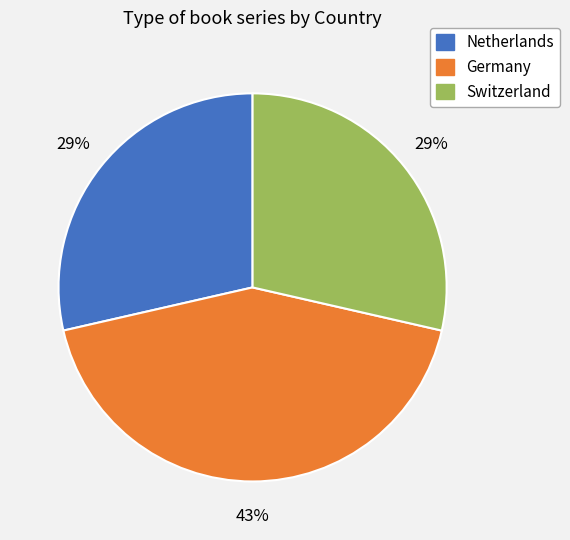

Count the number of slices in the pie.

3